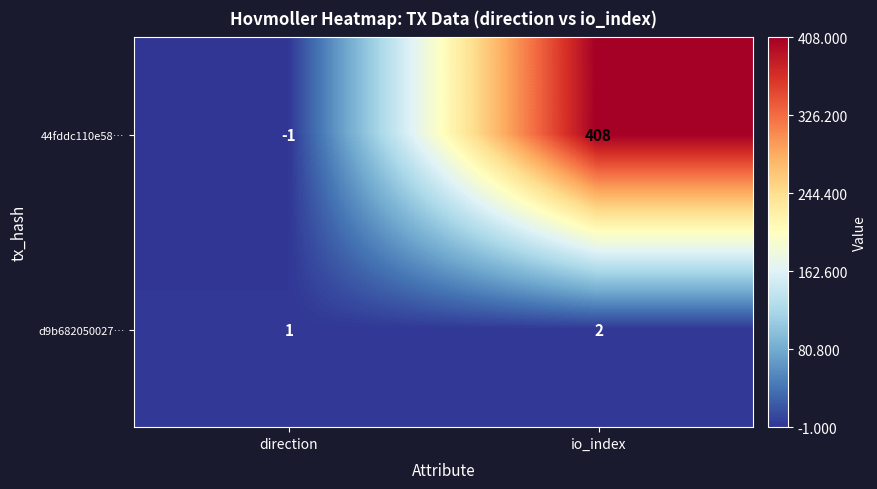

What is the difference between the 44fddc110e58… values at direction and io_index?

409